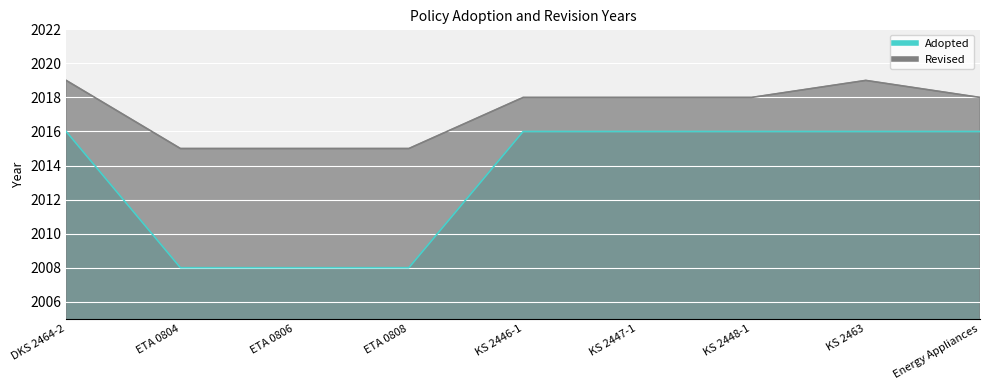

True or false: Adopted and Revised intersect in this chart.

False